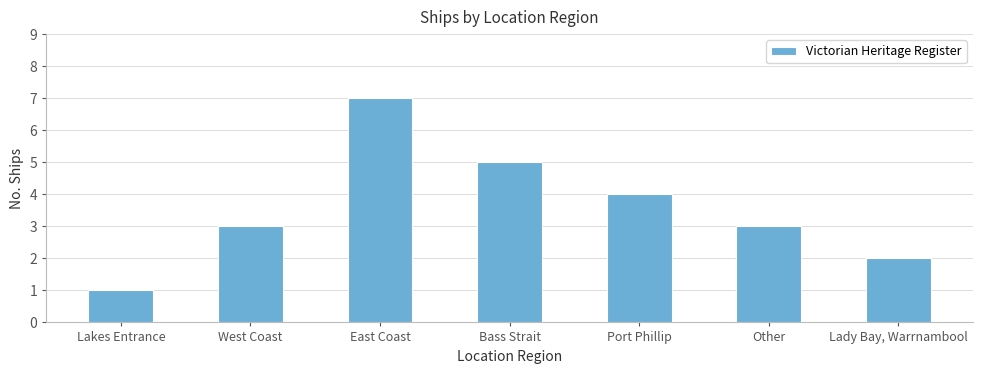

Reading left to right, extract all data points from this chart.

1	3	7	5	4	3	2